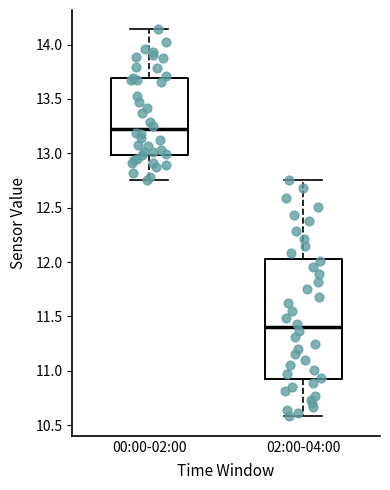

Comparing the boxes themselves (not the whiskers), which one is the tallest?

02:00-04:00